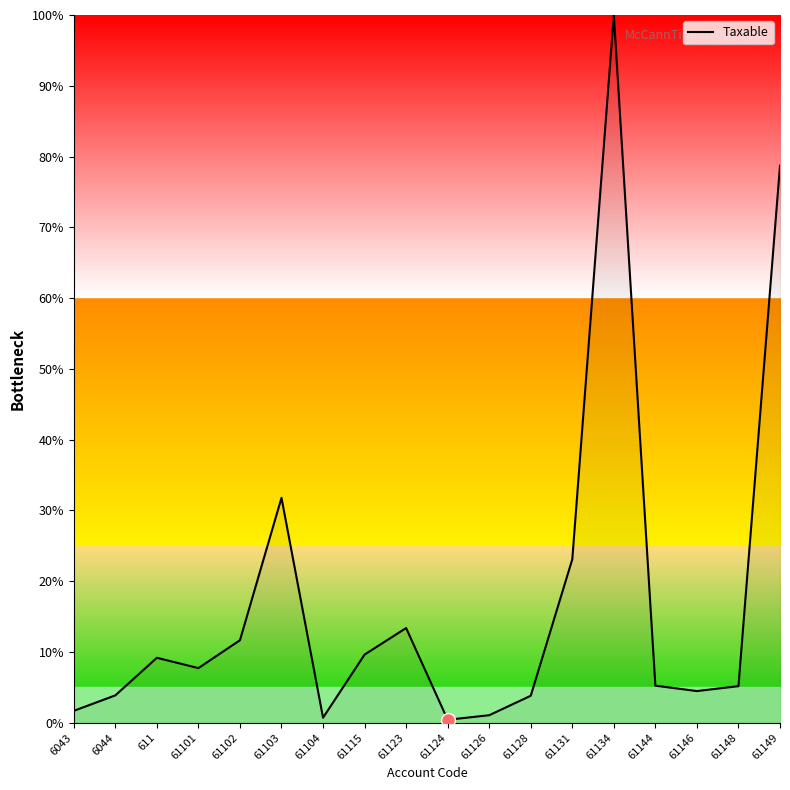

What is the greatest value displayed?

100.0